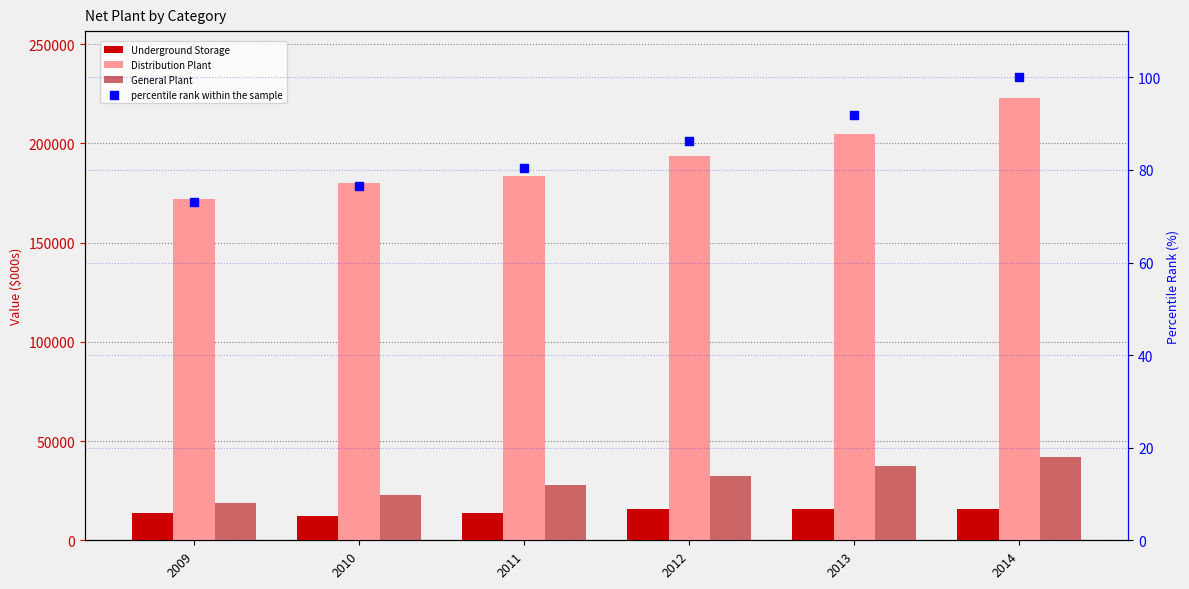

Is the value of Distribution Plant at 2013 greater than the value of Underground Storage at 2012?

Yes